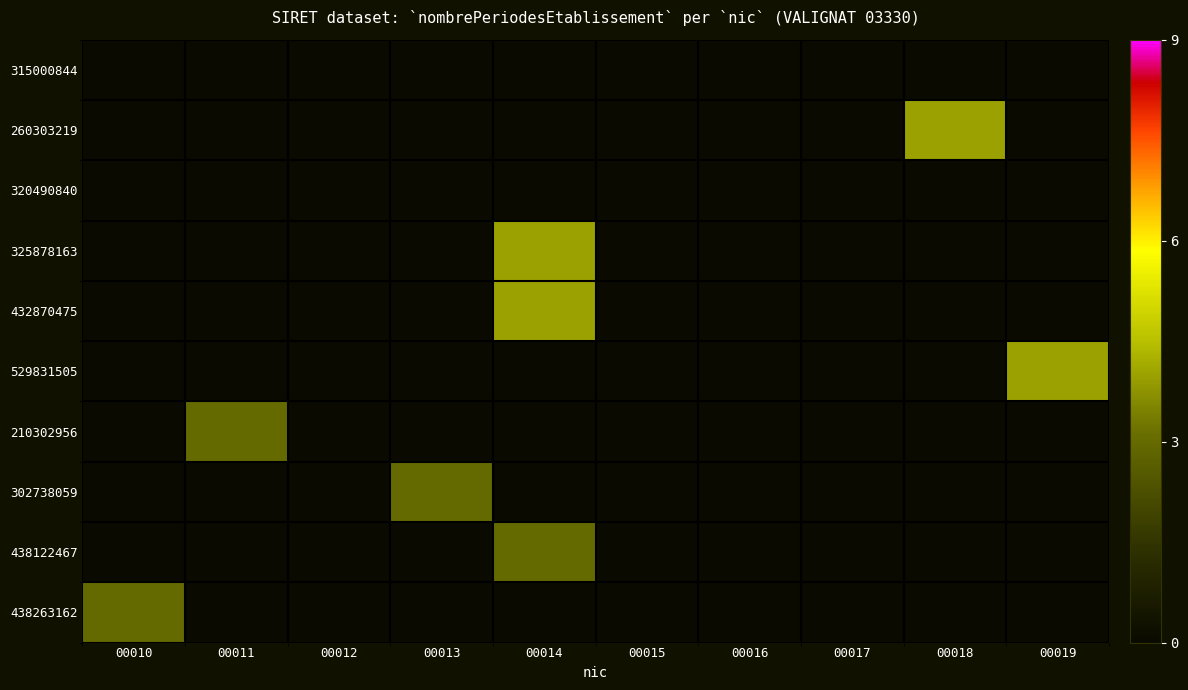

What is the difference between the highest and lowest values at 00011?

3